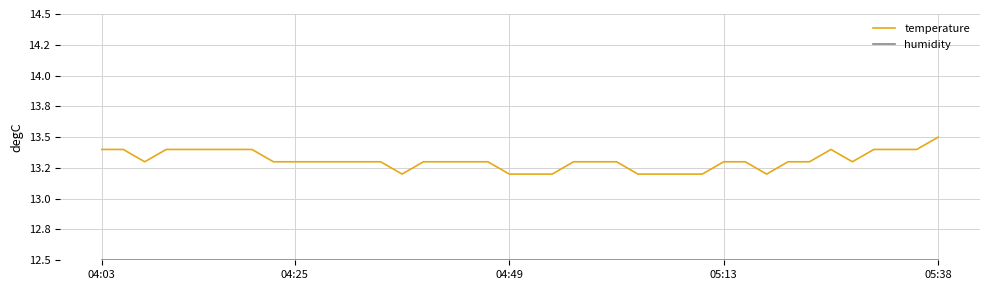

Does the chart have visible grid lines?

Yes